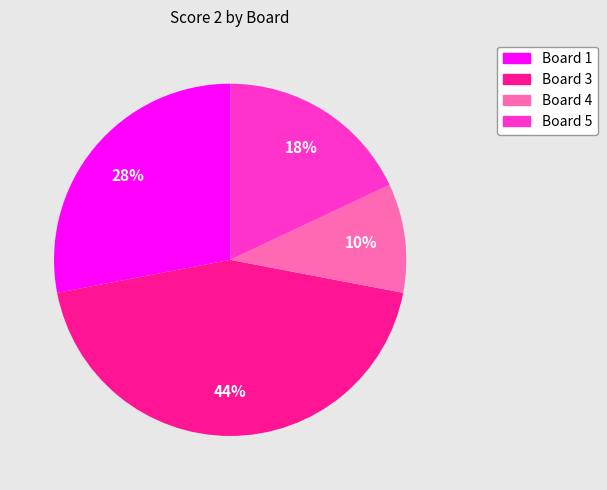

How many slices are in this pie chart?

4